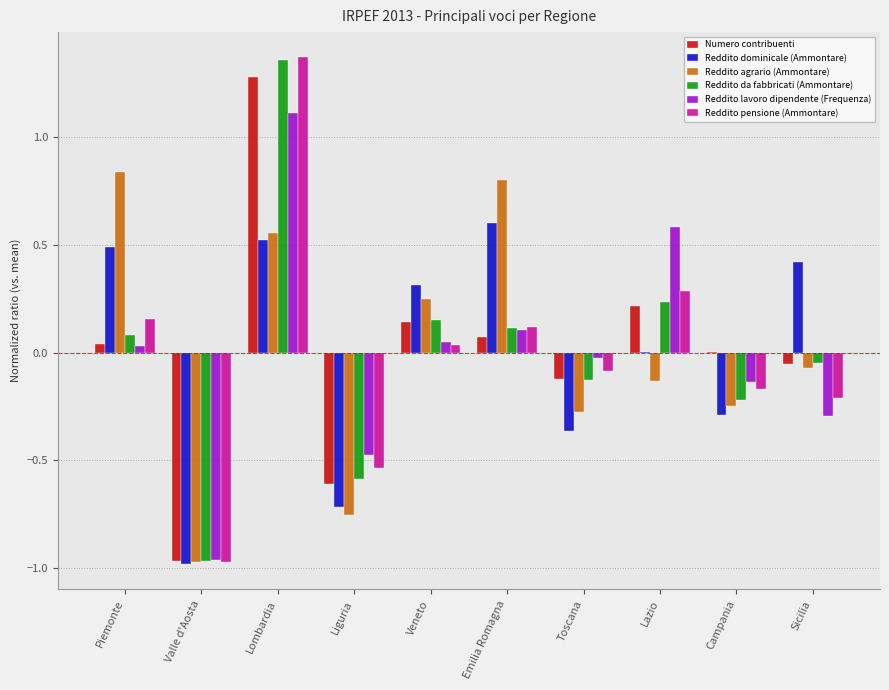

Are the bars grouped side by side (vs. stacked)?

Yes